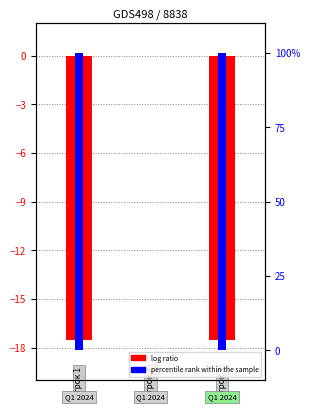

True or false: log ratio has a value of 9.2 at 1.

False